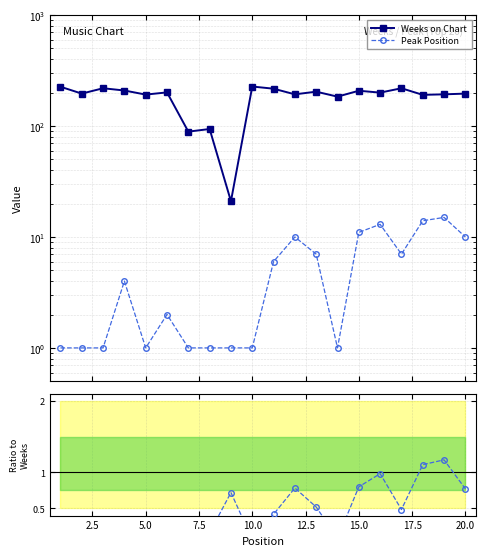

How many interior local peaks does the Peak Position series have?

5